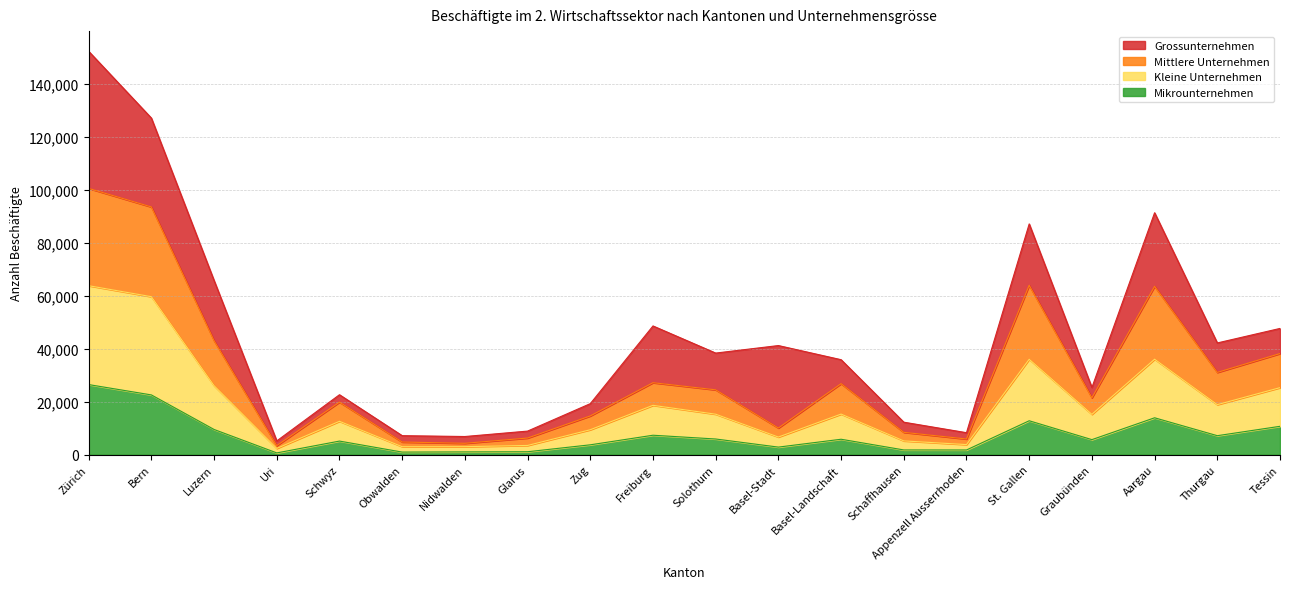

What is the total value across all series at Aargau?

91301